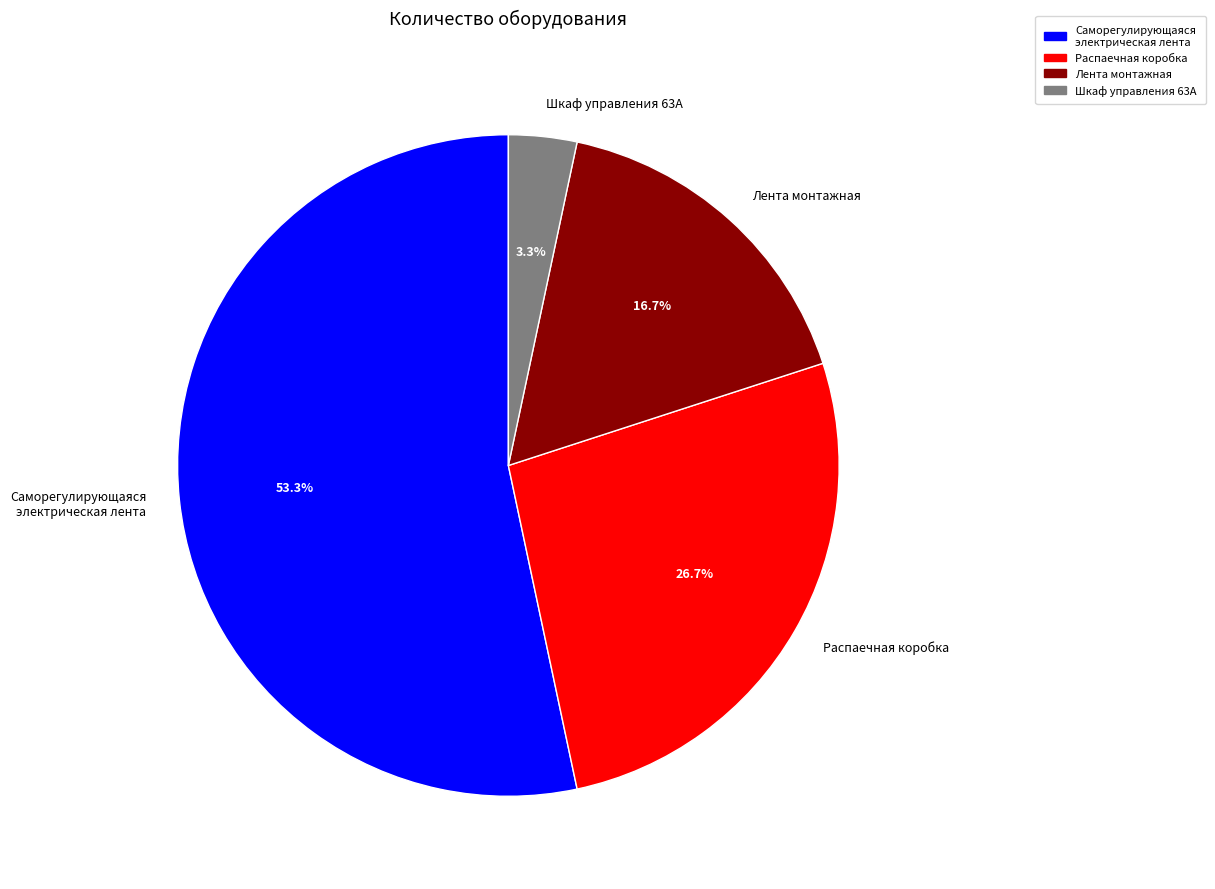

To the nearest percent, what is the average slice percentage?

25%